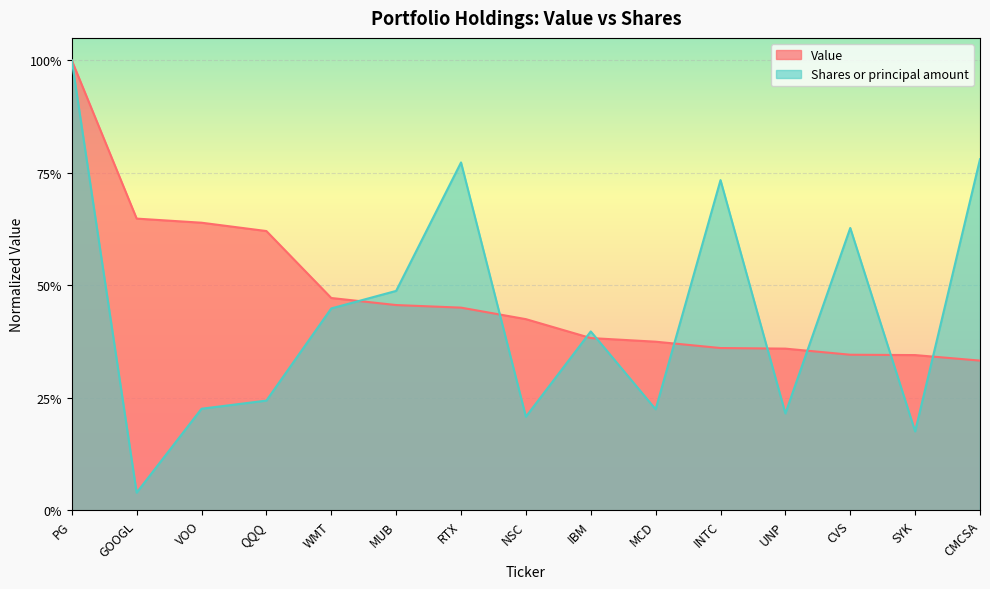

Is it true that Value equals 0.4 at INTC?

True